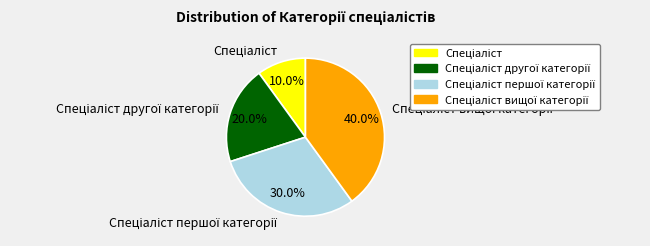

Is there a majority slice in this chart?

No